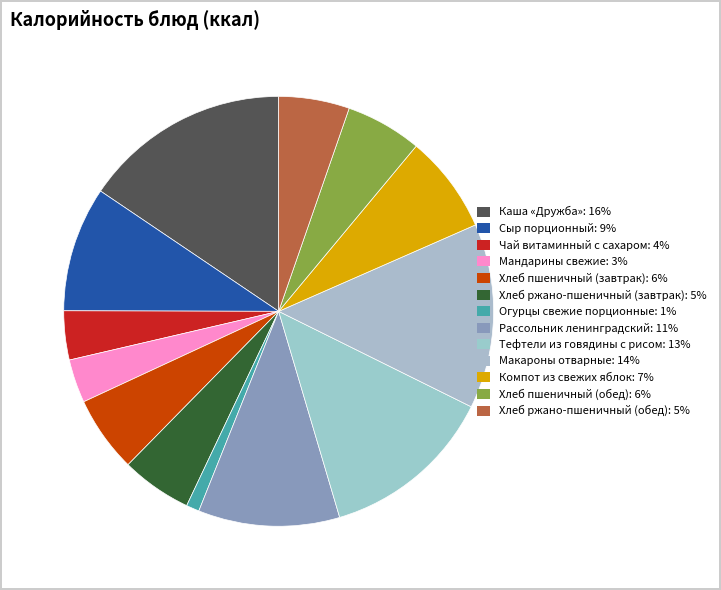

Does any single category account for the majority?

No